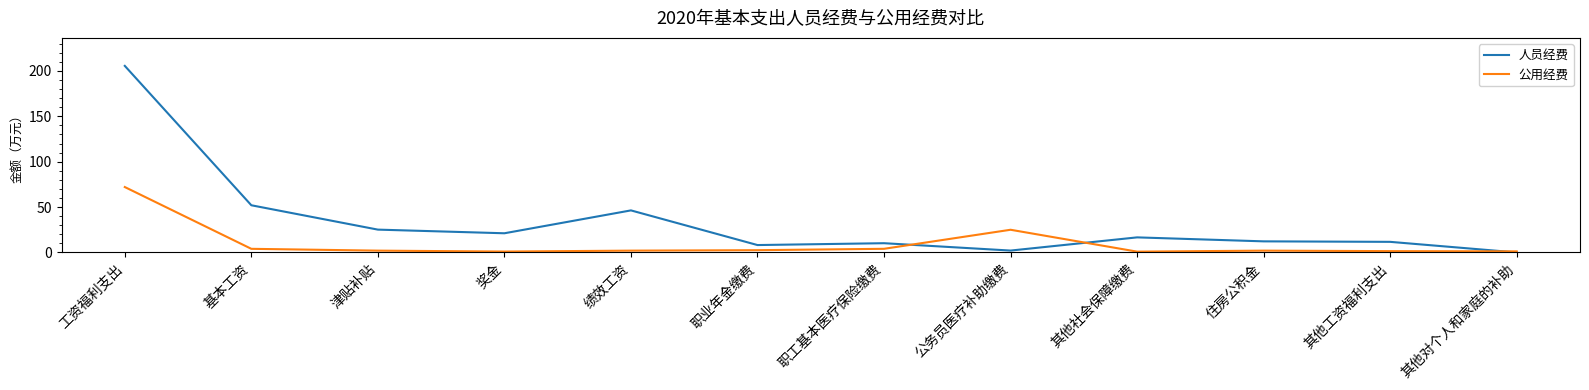

What is the sum of the 人员经费 values at 奖金 and 工资福利支出?

226.6